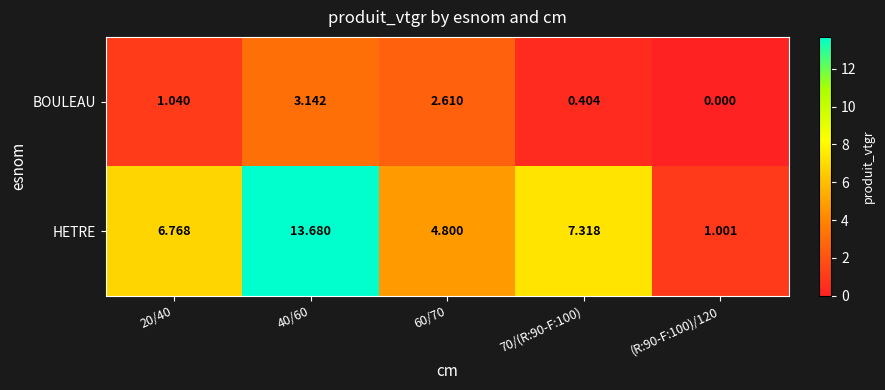

List the series in order of their overall mean, lowest first.

BOULEAU, HETRE